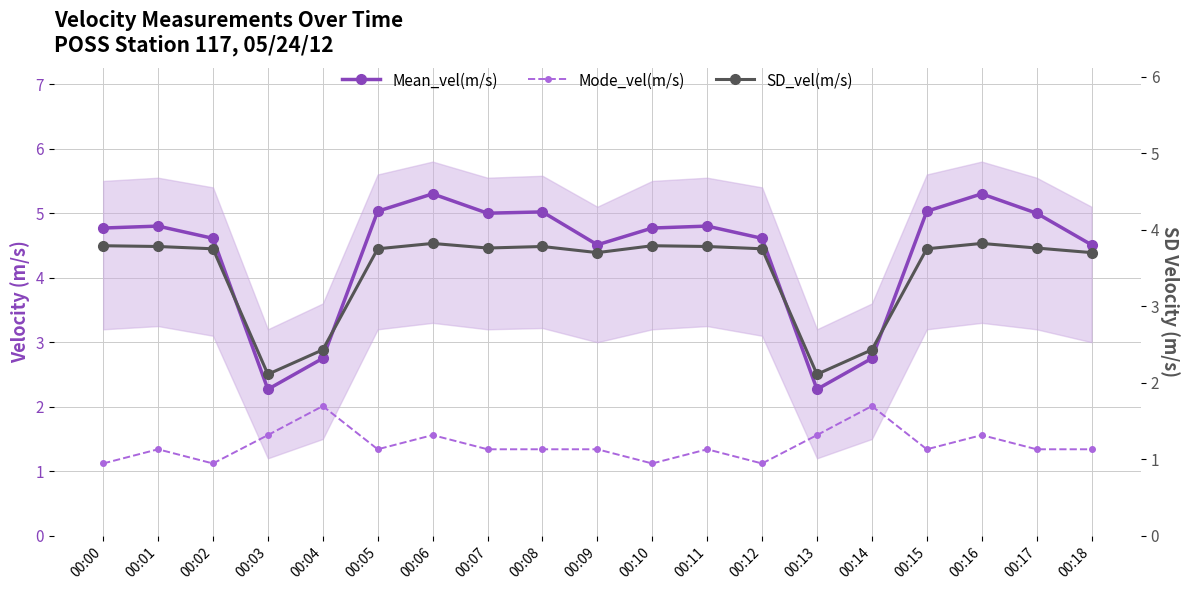

The Mean_vel(m/s) series shows 5.0 at 00:15. True or false?

True